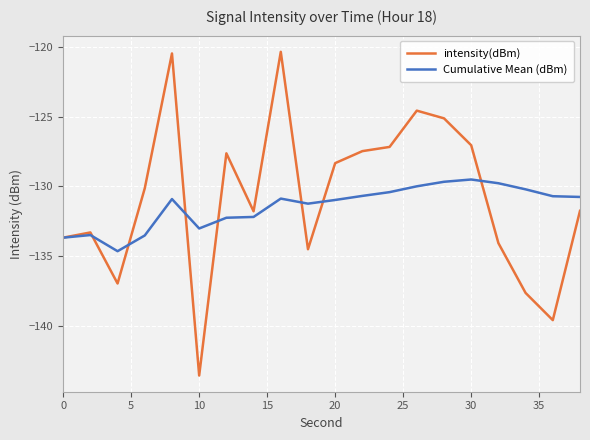

Rank the series by their maximum value, from highest to lowest.

intensity(dBm), Cumulative Mean (dBm)